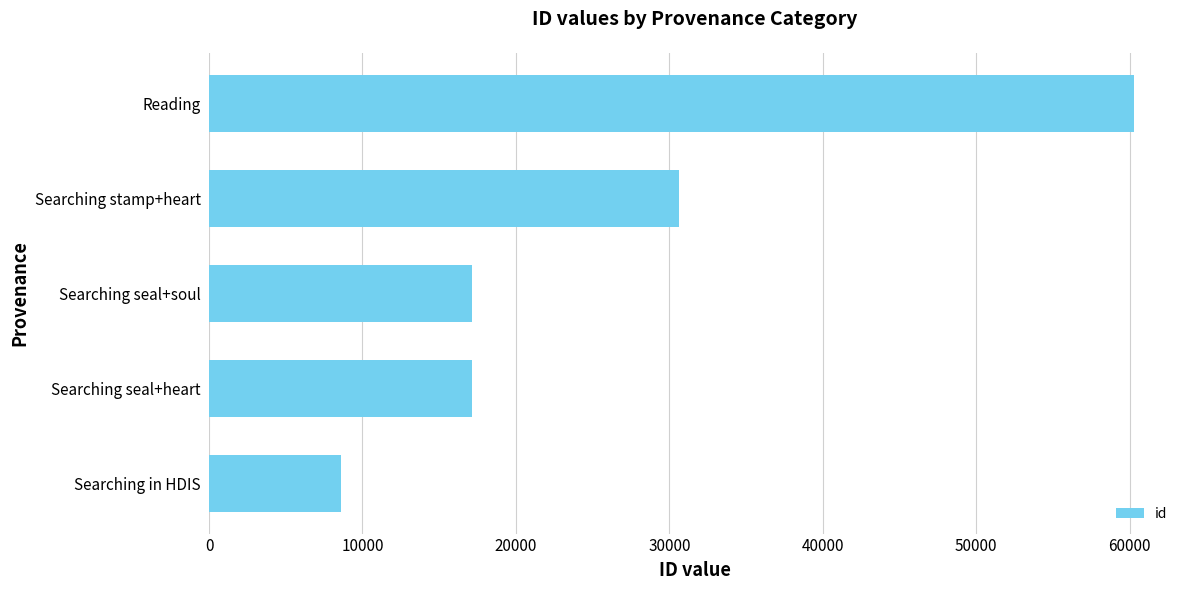

Where is the data nearest to the value 34440?

Searching stamp+heart